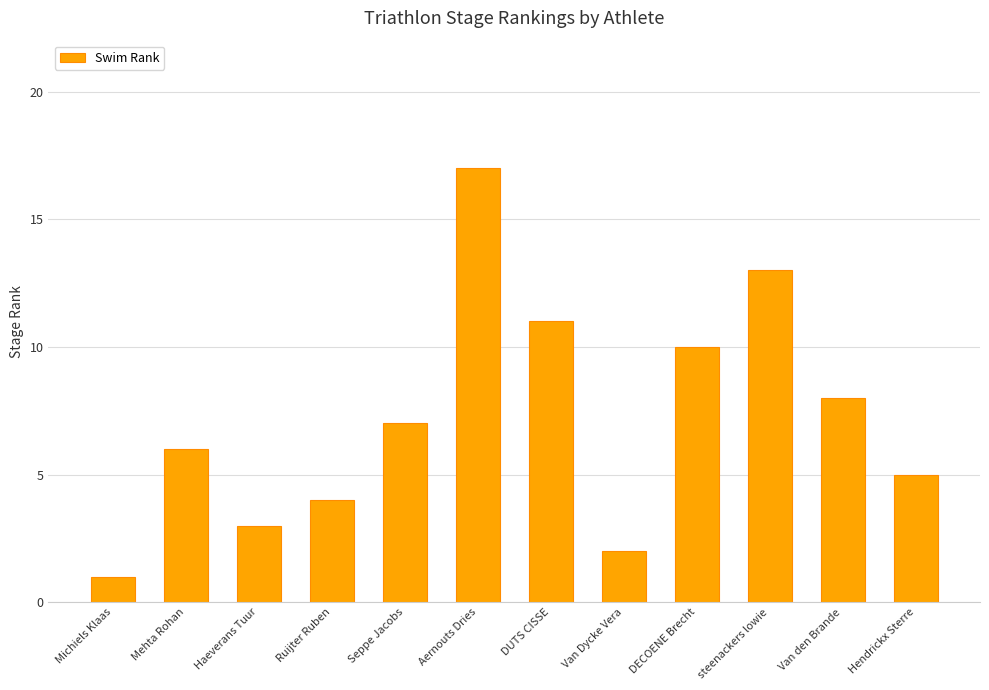

Are the bars grouped side by side (vs. stacked)?

No